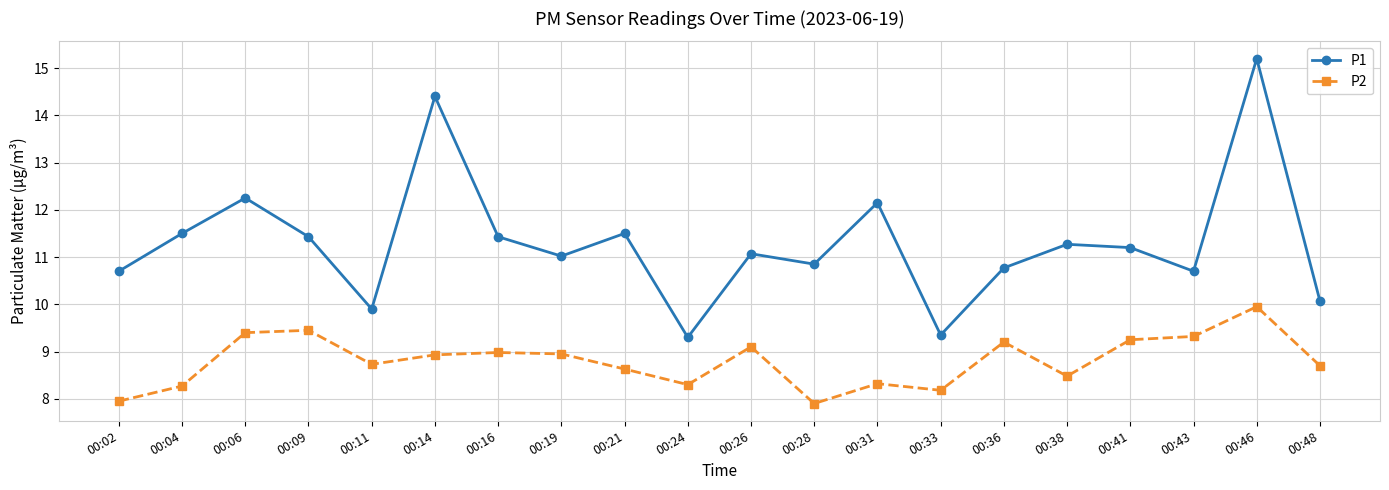

Is the value of P1 at 00:36 greater than the value of P2 at 00:33?

Yes